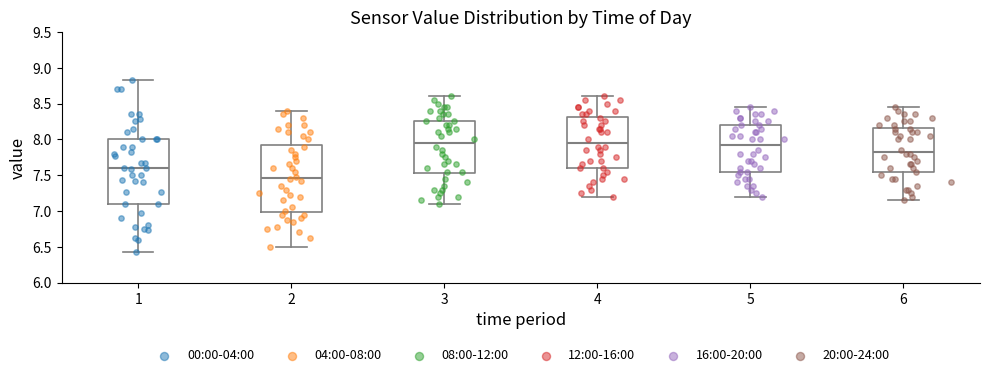

Reading left to right, transcribe this box plot: for each box, give where its median line is, the range the box spans, and where its two whiskers end, as read against the y-axis. The values are not printed on the chart, so give them approximately, as read against the axis.

1: median 7.60, box 7.10 to 8.00, whiskers 6.45 to 8.85
2: median 7.45, box 7.00 to 7.95, whiskers 6.50 to 8.40
3: median 7.95, box 7.55 to 8.25, whiskers 7.10 to 8.60
4: median 7.95, box 7.60 to 8.30, whiskers 7.20 to 8.60
5: median 7.95, box 7.55 to 8.20, whiskers 7.20 to 8.45
6: median 7.85, box 7.55 to 8.15, whiskers 7.15 to 8.45